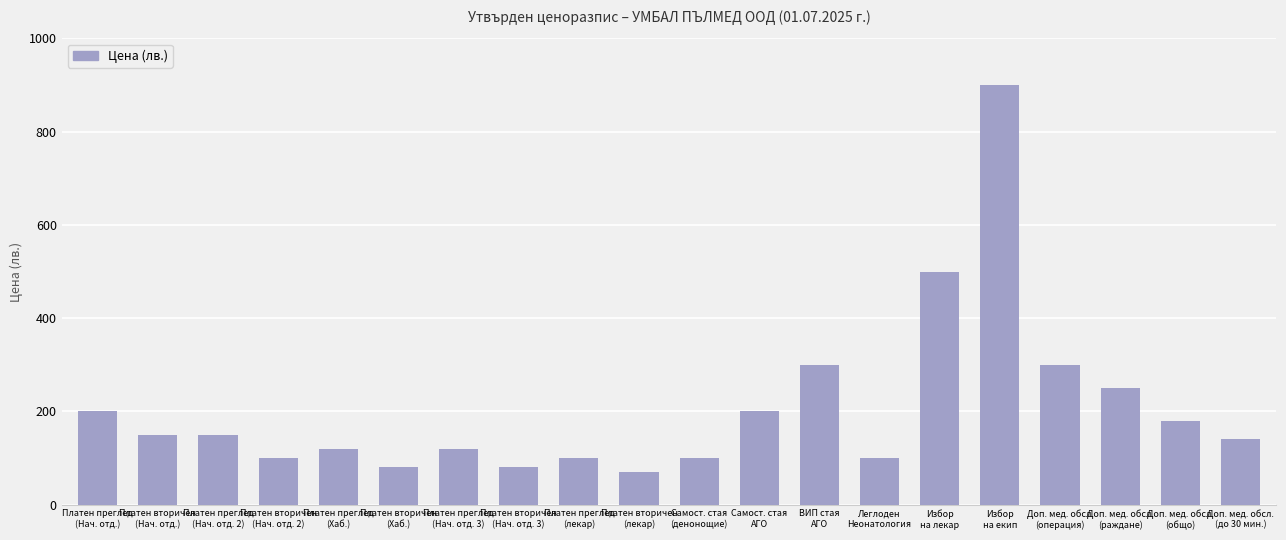

What is the average value?

207